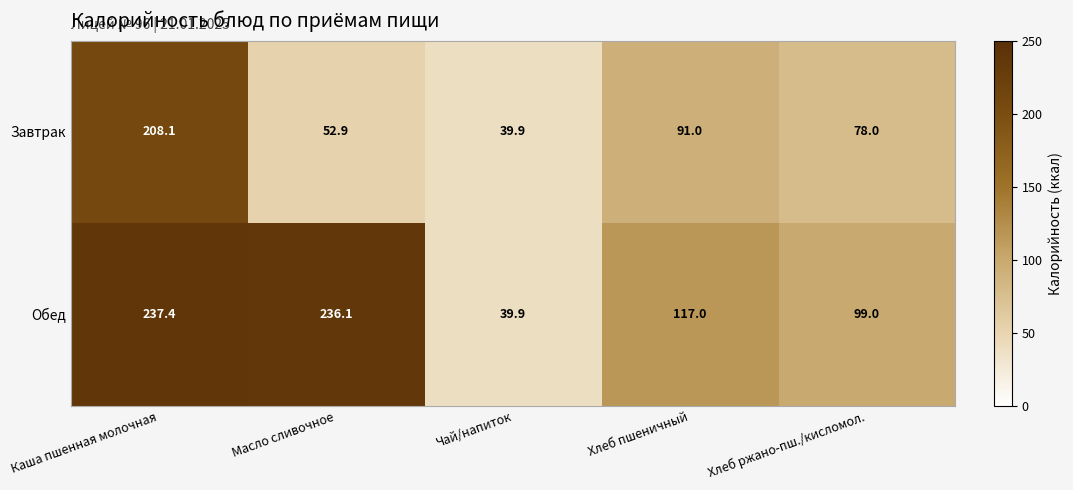

Which series has the largest range (max minus min)?

Обед